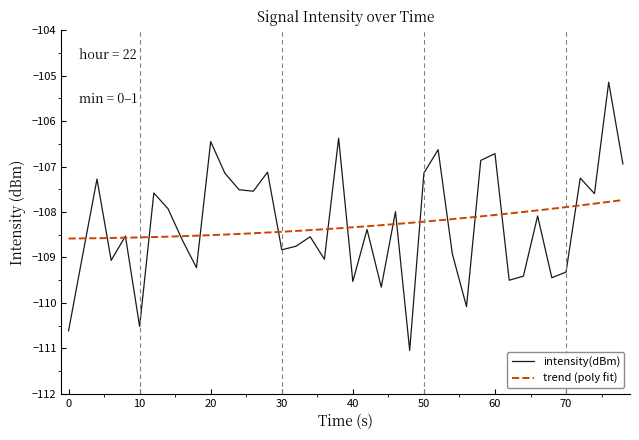

What is the value of the 12th point from the left?

-107.1